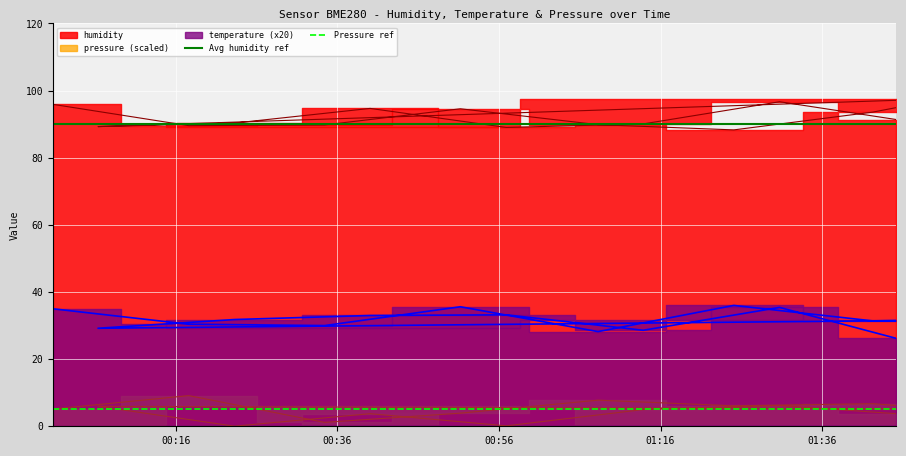

How many lines are shown in the chart?

2